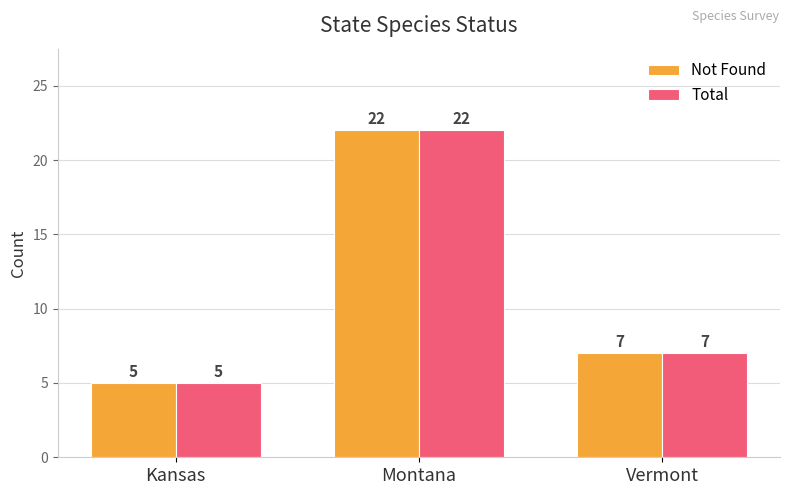

Rank the categories by Not Found value from highest to lowest.

Montana, Vermont, Kansas